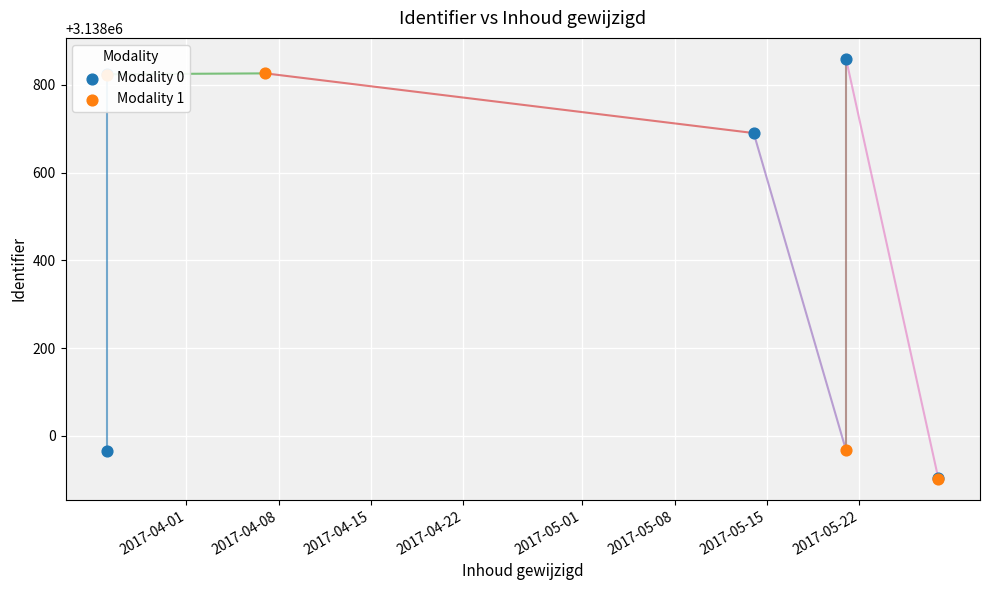

What is the change in value from 2017-05-28 to 2017-04-07?

+922